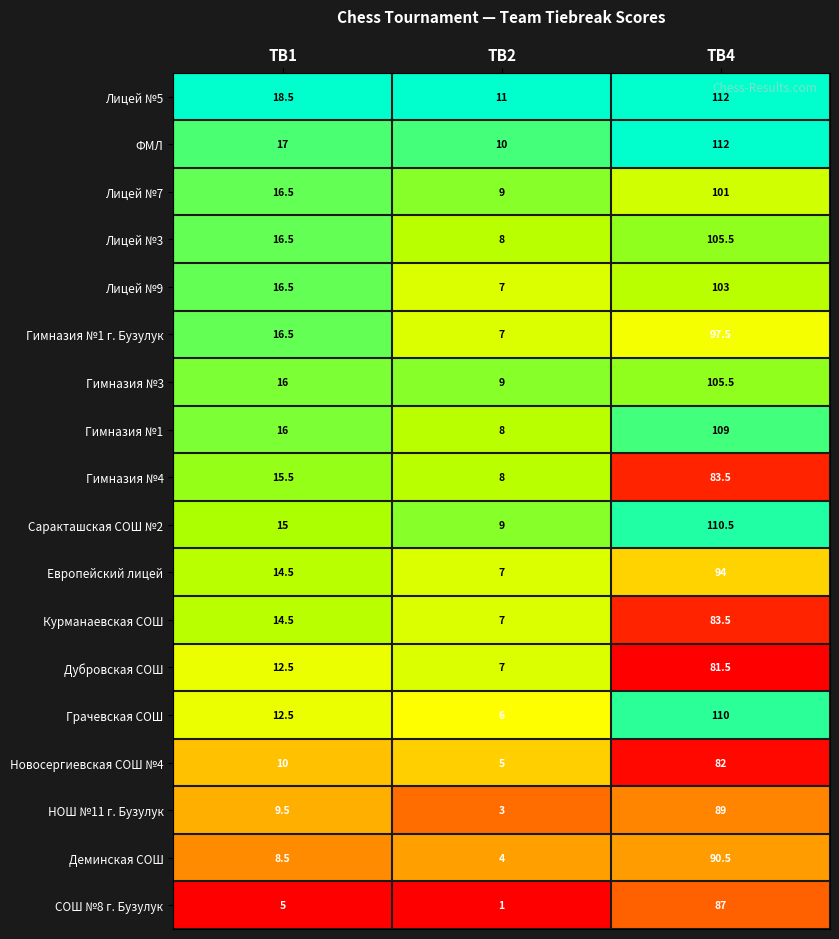

At which category is the sum across all series the highest?

TB4